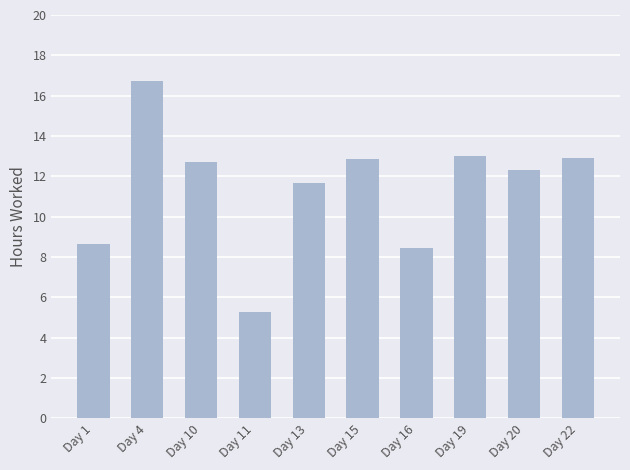

At which category does the chart reach its peak across all series?

Day 4